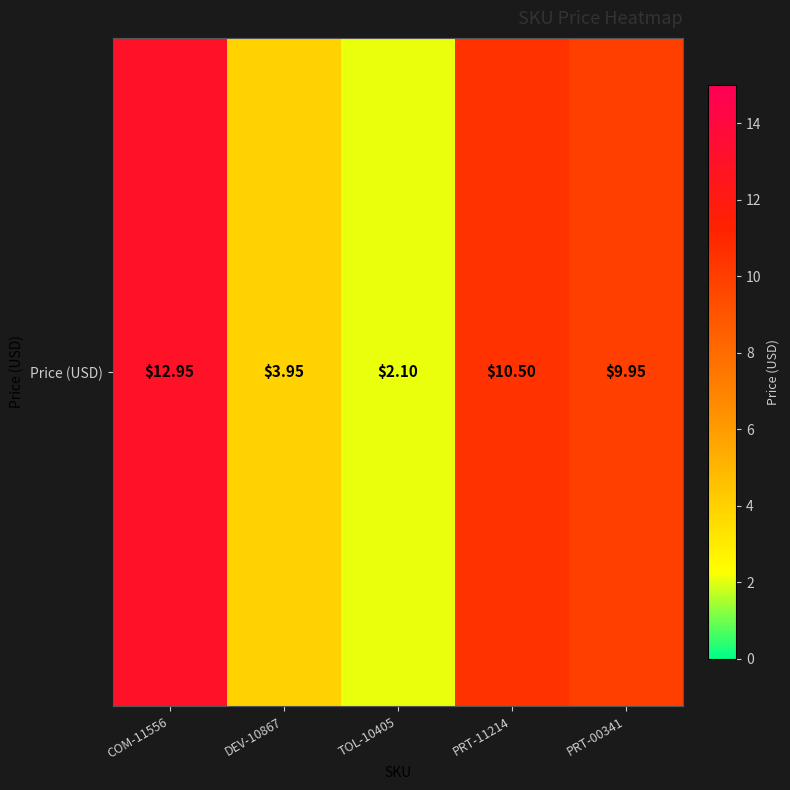

Rank the categories by value from lowest to highest.

TOL-10405, DEV-10867, PRT-00341, PRT-11214, COM-11556